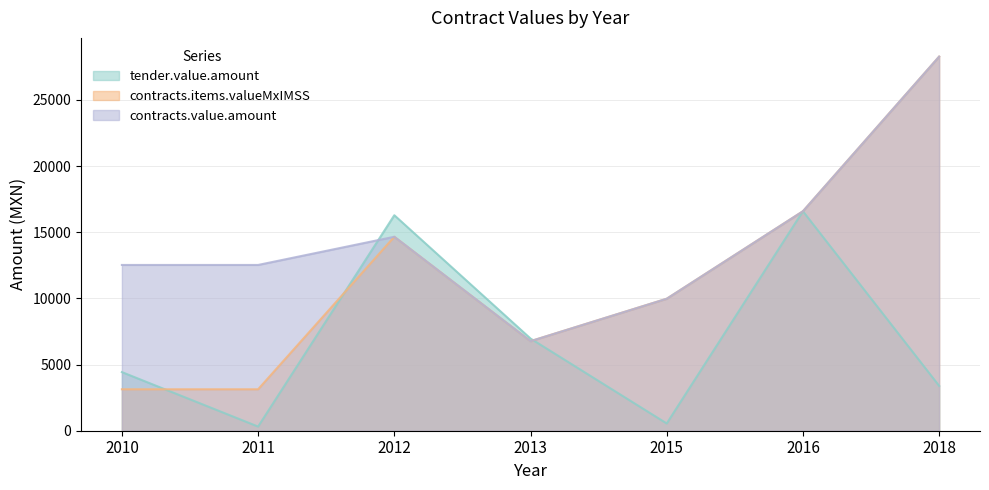

How many data points does each series have?

7